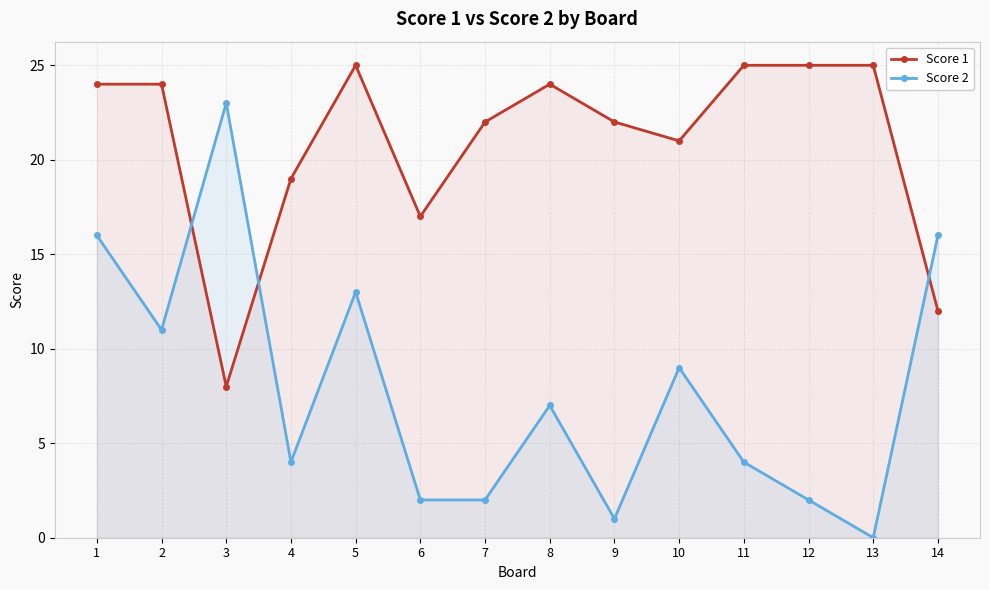

Is the value of Score 1 at 9 greater than the value of Score 2 at 10?

Yes